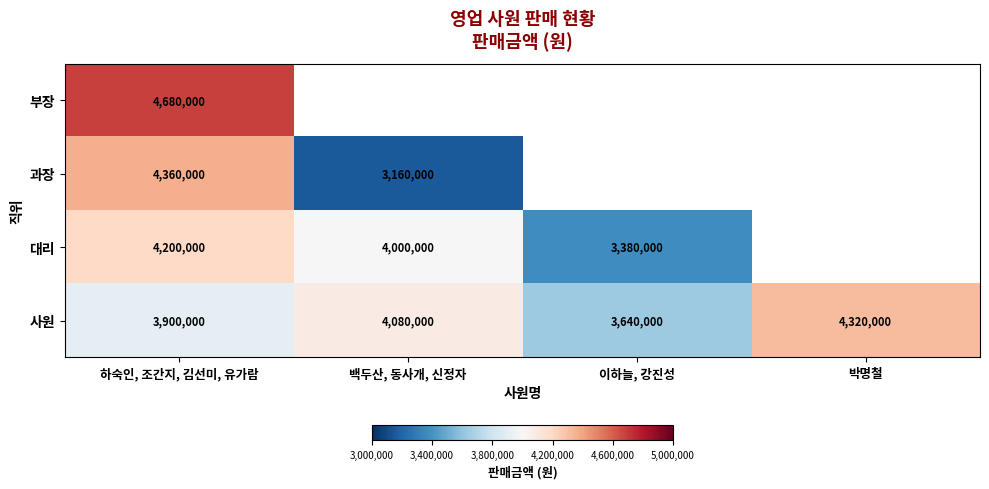

How many distinct data groups are displayed?

4